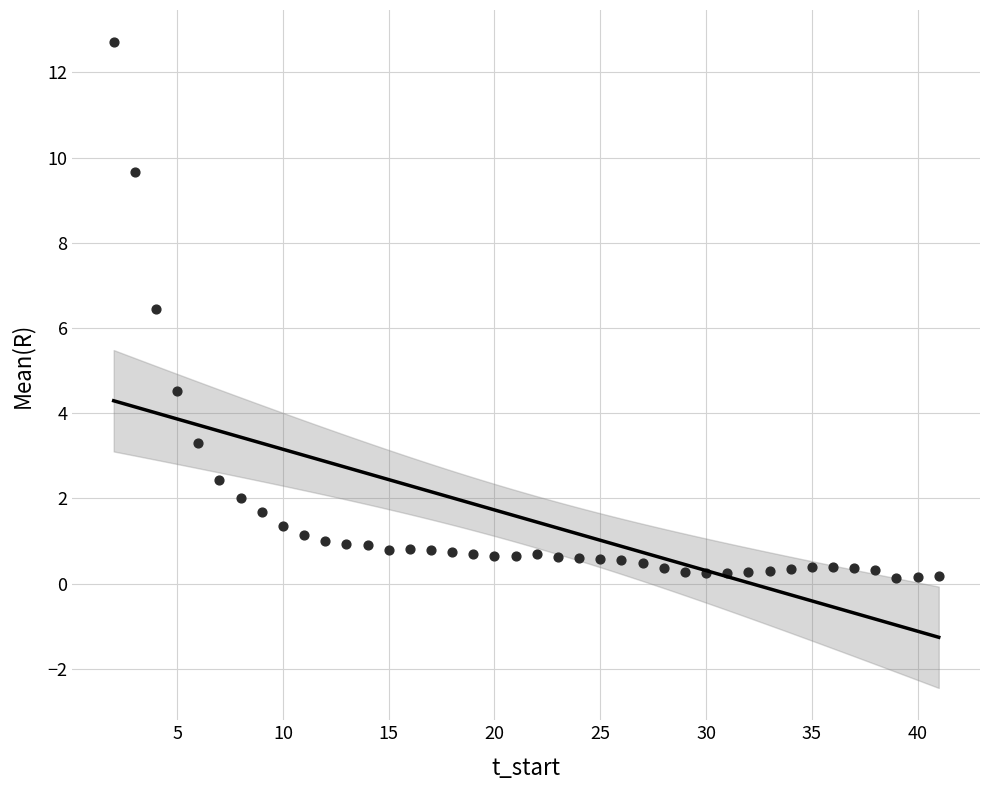

What Y value in the scatter plot is closest to 6?

6.4